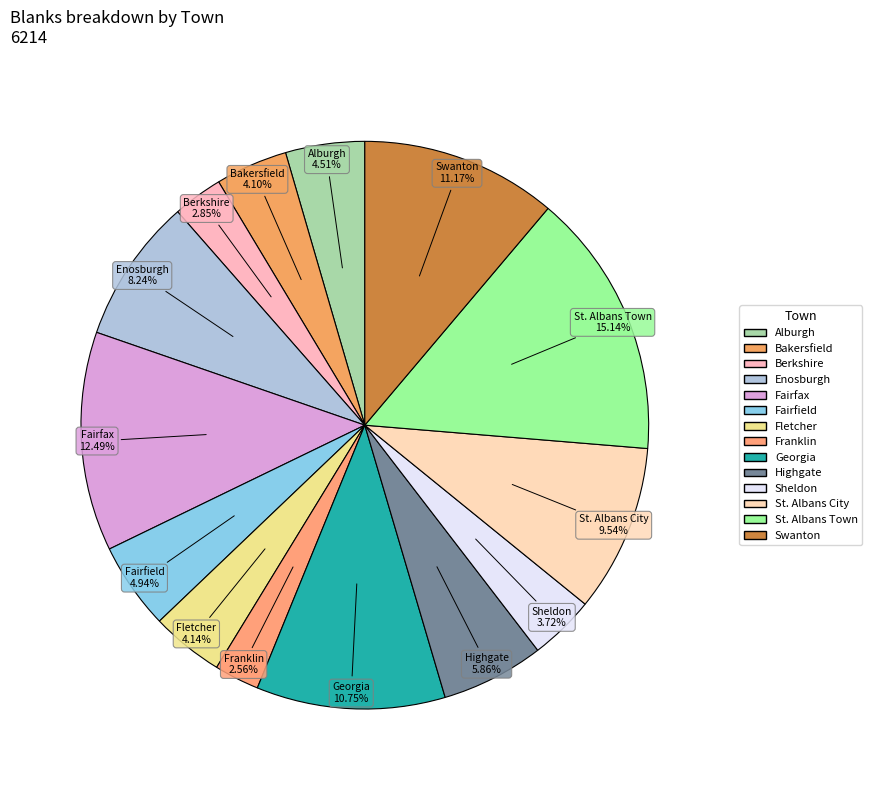

Is it true that Fletcher is 17% of the pie?

False